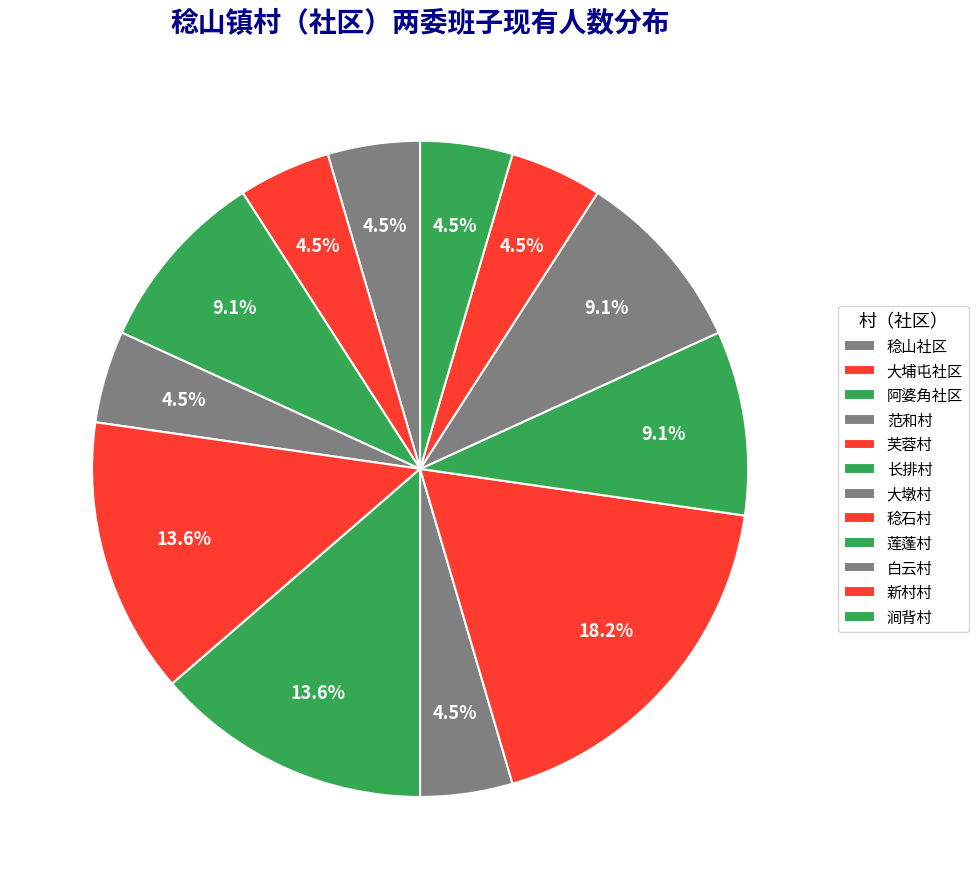

To the nearest percent, what is the difference between the largest and smallest slice percentages?

14%